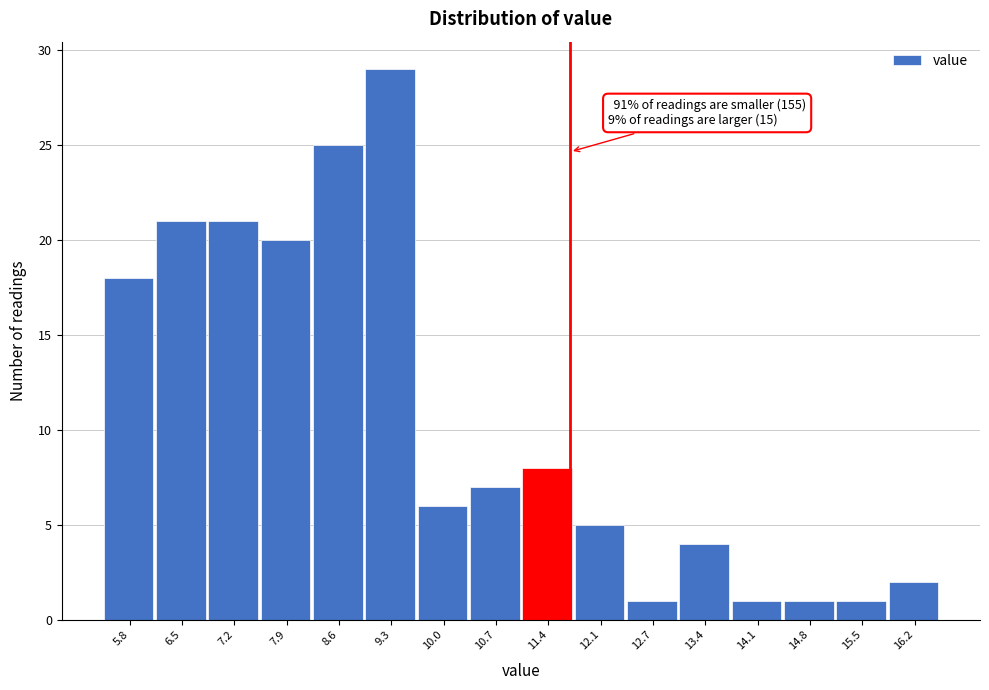

Reading left to right, list all the values displayed in this chart.

18	21	21	20	25	29	6	7	8	5	1	4	1	1	1	2